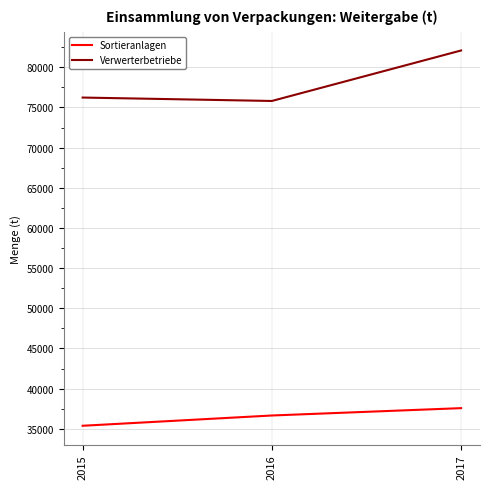

What is the sum of the Verwerterbetriebe values at 2017 and 2015?

158331